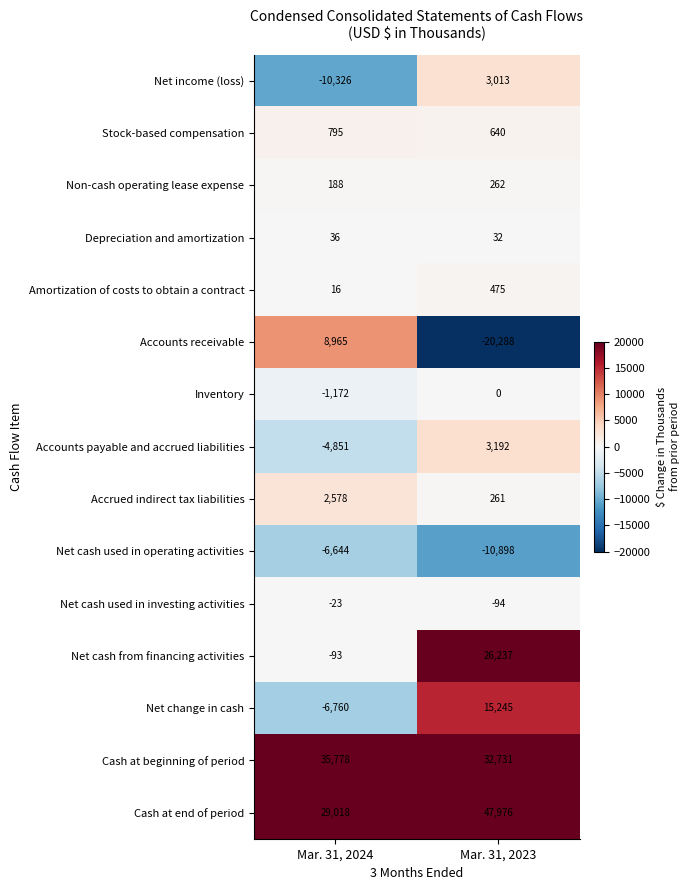

Reading right to left, what are all the values shown in this chart?

Net income (loss): Mar. 31, 2023=3013	Mar. 31, 2024=-10326
Stock-based compensation: Mar. 31, 2023=640	Mar. 31, 2024=795
Non-cash operating lease expense: Mar. 31, 2023=262	Mar. 31, 2024=188
Depreciation and amortization: Mar. 31, 2023=32	Mar. 31, 2024=36
Amortization of costs to obtain a contract: Mar. 31, 2023=475	Mar. 31, 2024=16
Accounts receivable: Mar. 31, 2023=-20288	Mar. 31, 2024=8965
Inventory: Mar. 31, 2023=0	Mar. 31, 2024=-1172
Accounts payable and accrued liabilities: Mar. 31, 2023=3192	Mar. 31, 2024=-4851
Accrued indirect tax liabilities: Mar. 31, 2023=261	Mar. 31, 2024=2578
Net cash used in operating activities: Mar. 31, 2023=-10898	Mar. 31, 2024=-6644
Net cash used in investing activities: Mar. 31, 2023=-94	Mar. 31, 2024=-23
Net cash from financing activities: Mar. 31, 2023=26237	Mar. 31, 2024=-93
Net change in cash: Mar. 31, 2023=15245	Mar. 31, 2024=-6760
Cash at beginning of period: Mar. 31, 2023=32731	Mar. 31, 2024=35778
Cash at end of period: Mar. 31, 2023=47976	Mar. 31, 2024=29018